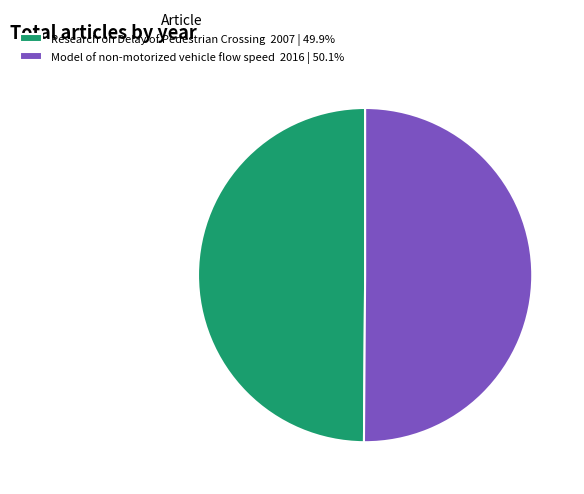

Is the sum of Research on Delay of Pedestrian Crossing and Model of non-motorized vehicle flow speed greater than half?

Yes